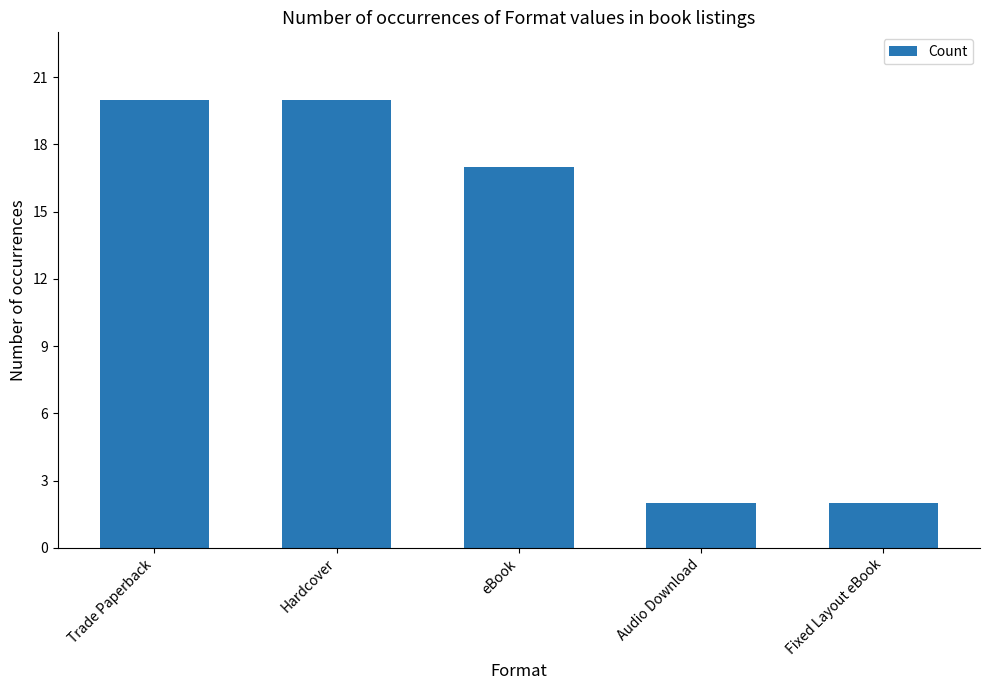

Is it true that the value at Trade Paperback is 27?

False